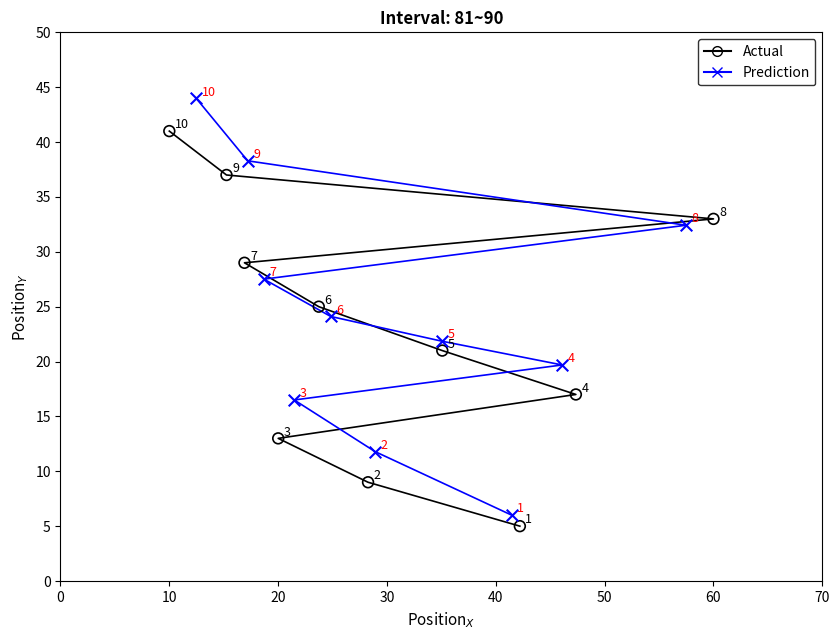

Which series contains the lowest Y value?

Actual